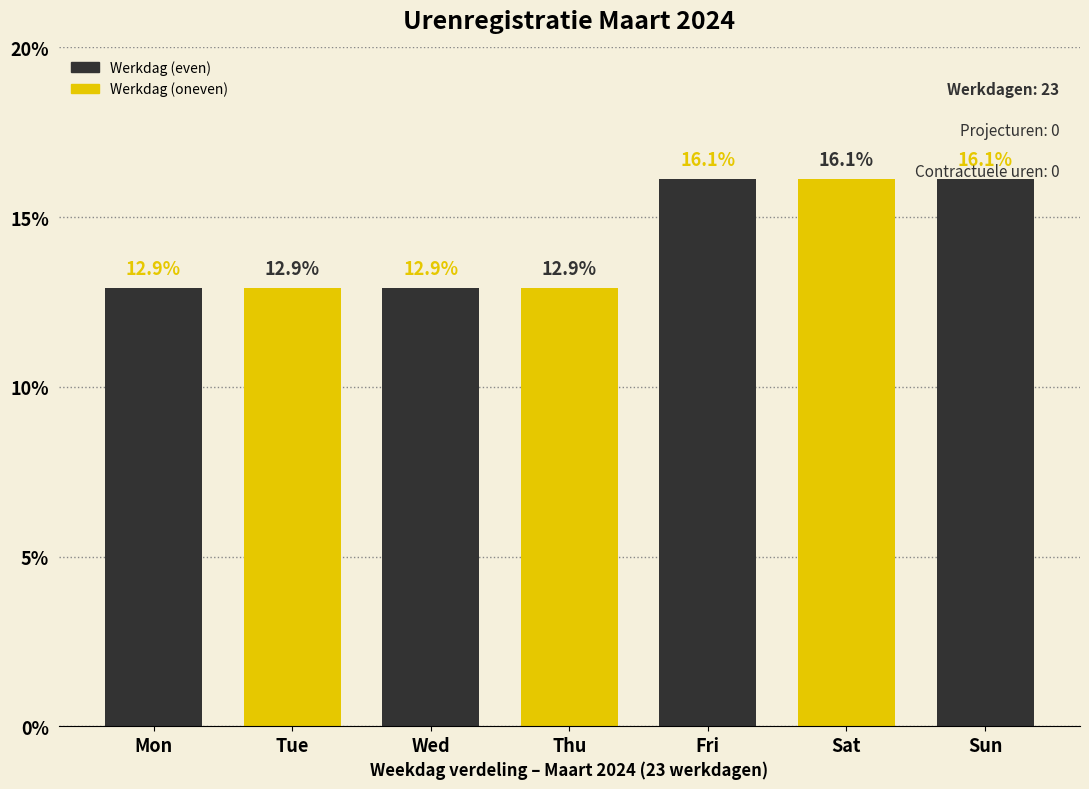

What is the change in value from Wed to Sat?

+3.2